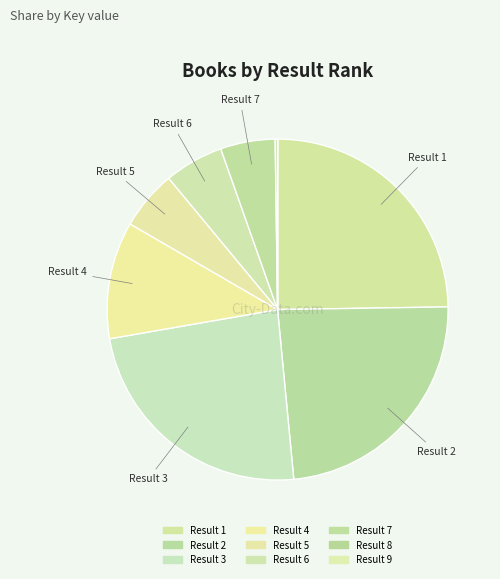

To the nearest percent, what is the average slice percentage?

11%